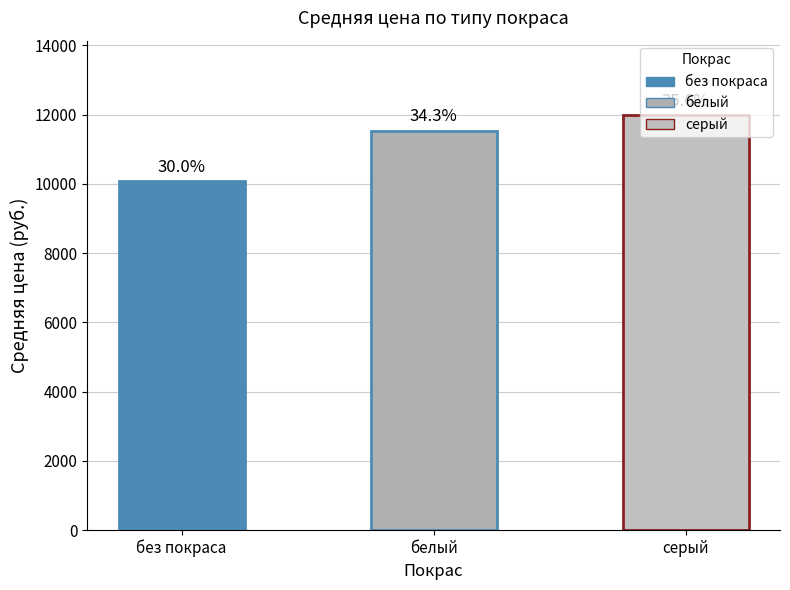

List the labels in order of value, smallest first.

без покраса, белый, серый